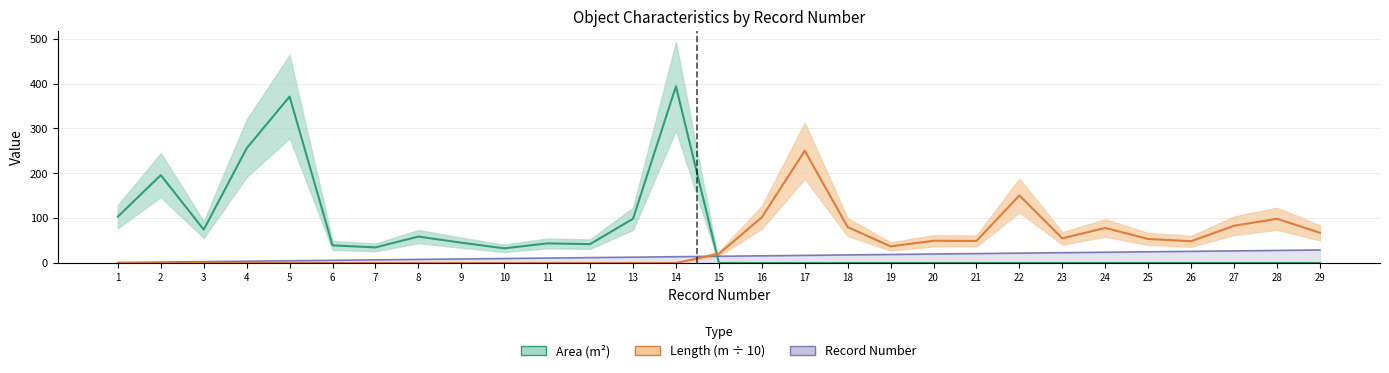

True or false: length_m and record_num cross at least once.

True